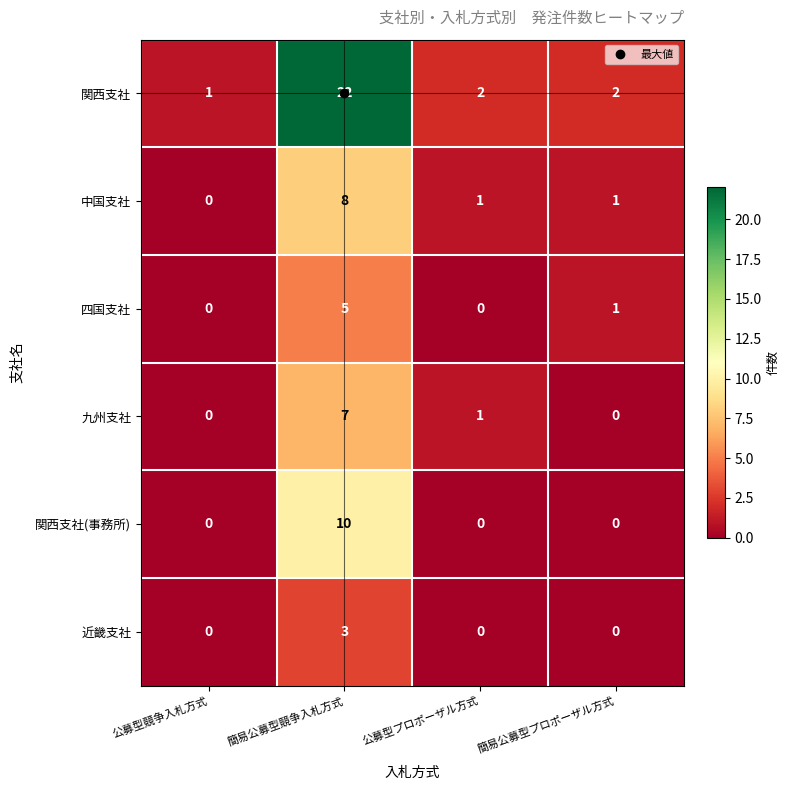

How many 近畿支社 values are between 0 and 3?

4